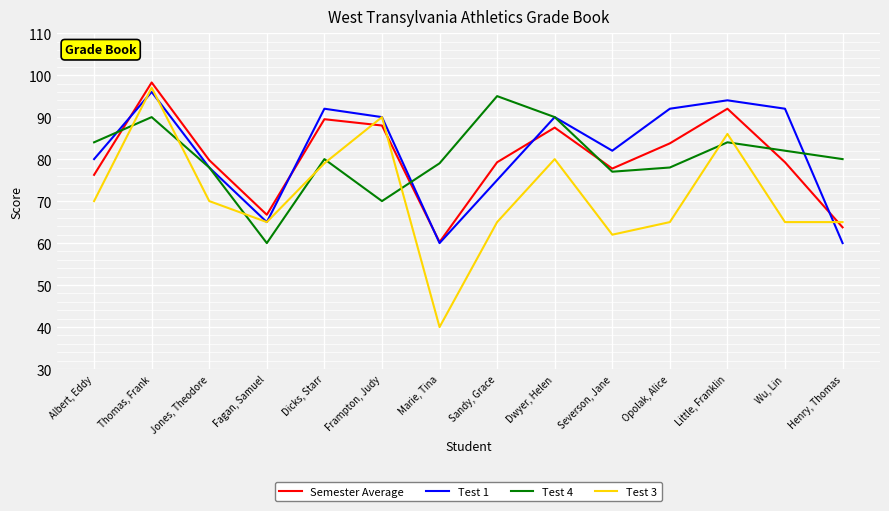

After their last crossing, which series has the higher values: Test 3 or Test 4?

Test 4